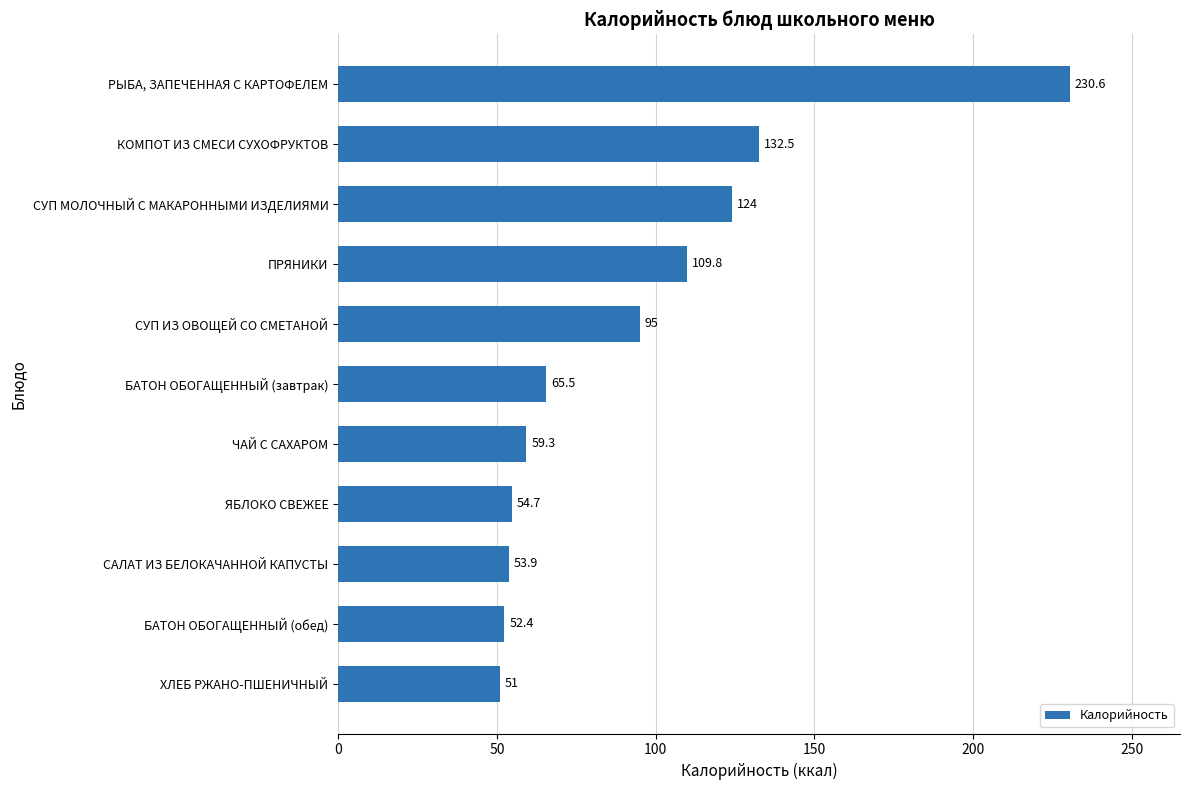

What is the ratio of the value at ХЛЕБ РЖАНО-ПШЕНИЧНЫЙ to the value at СУП МОЛОЧНЫЙ С МАКАРОННЫМИ ИЗДЕЛИЯМИ?

0.4